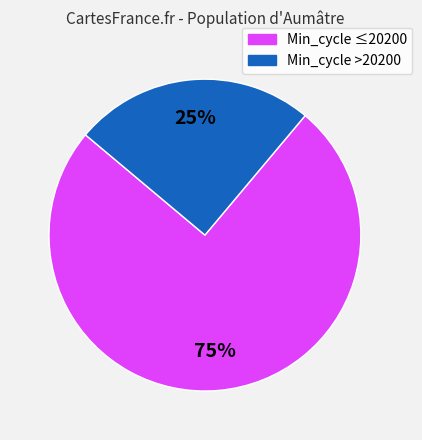

To the nearest percent, what is the average slice percentage?

50%